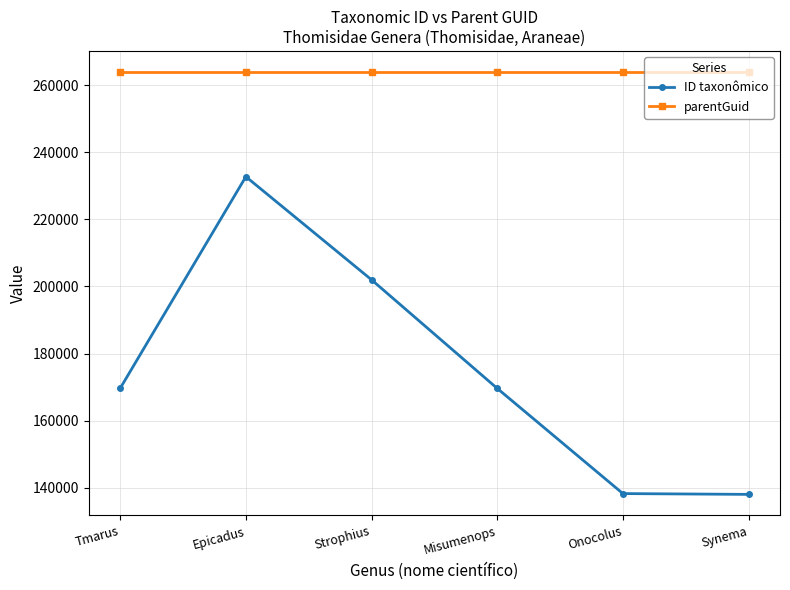

What is the minimum value shown in the chart?

138035